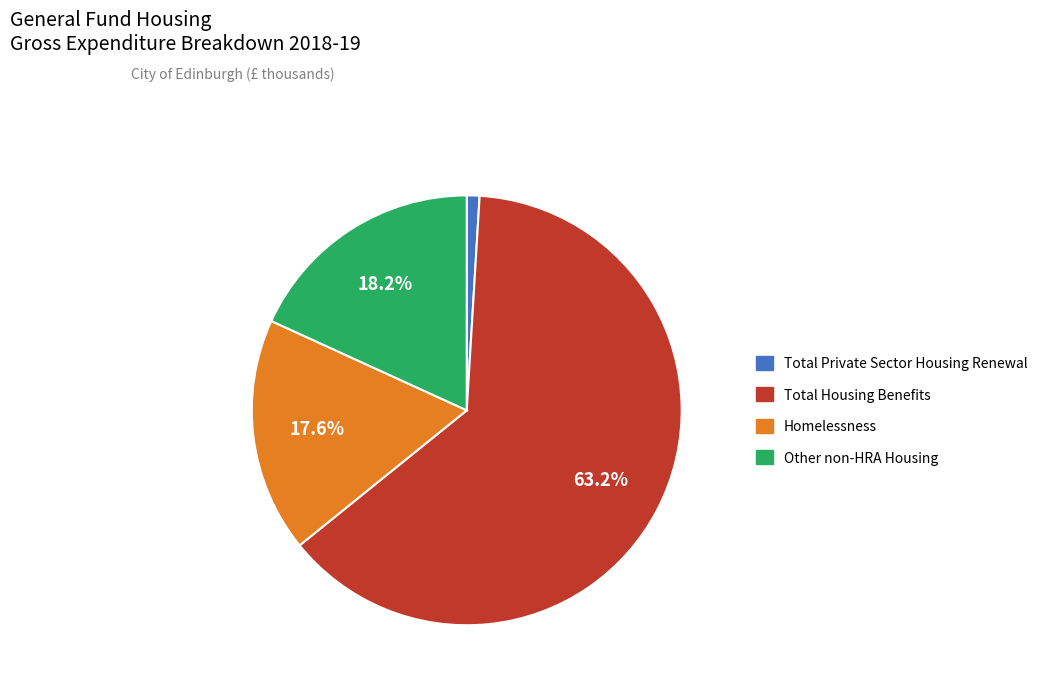

Is the sum of Homelessness and Total Housing Benefits greater than half?

Yes